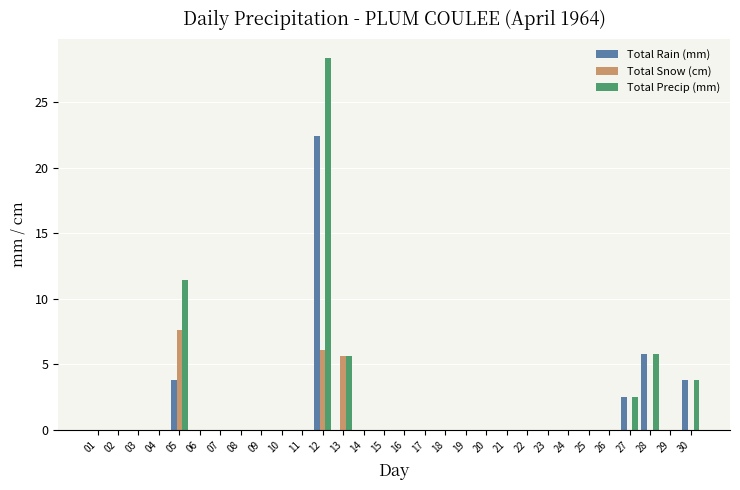

The Total Rain (mm) series shows 0.0 at 09. True or false?

True